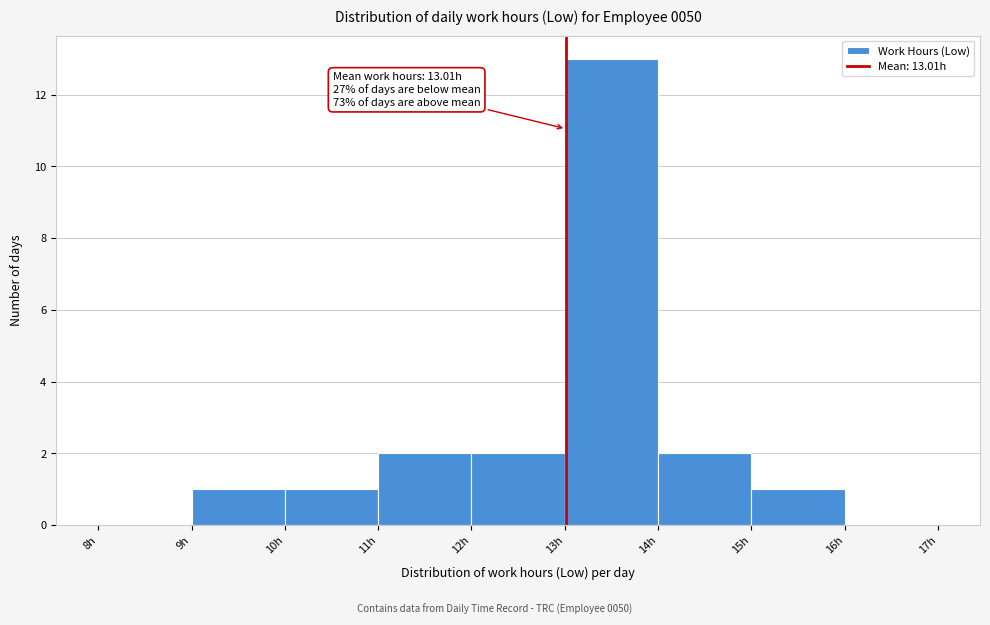

Over which range of the x-axis is the bar tallest?

13 to 14